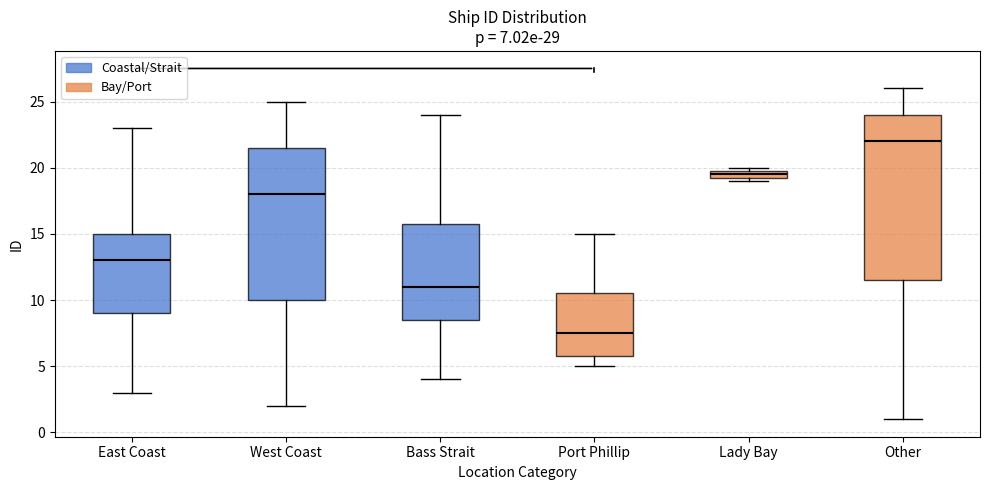

Which box's median line is the lowest?

Port Phillip